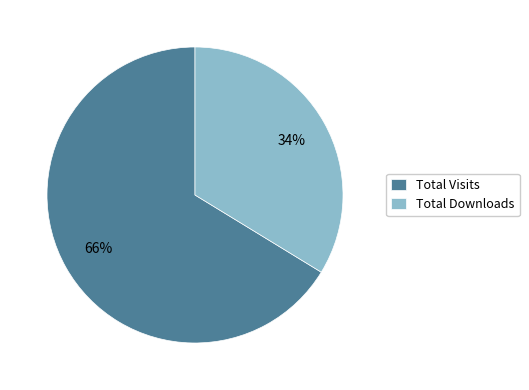

What percentage is the Total Visits slice, to the nearest percent?

66%